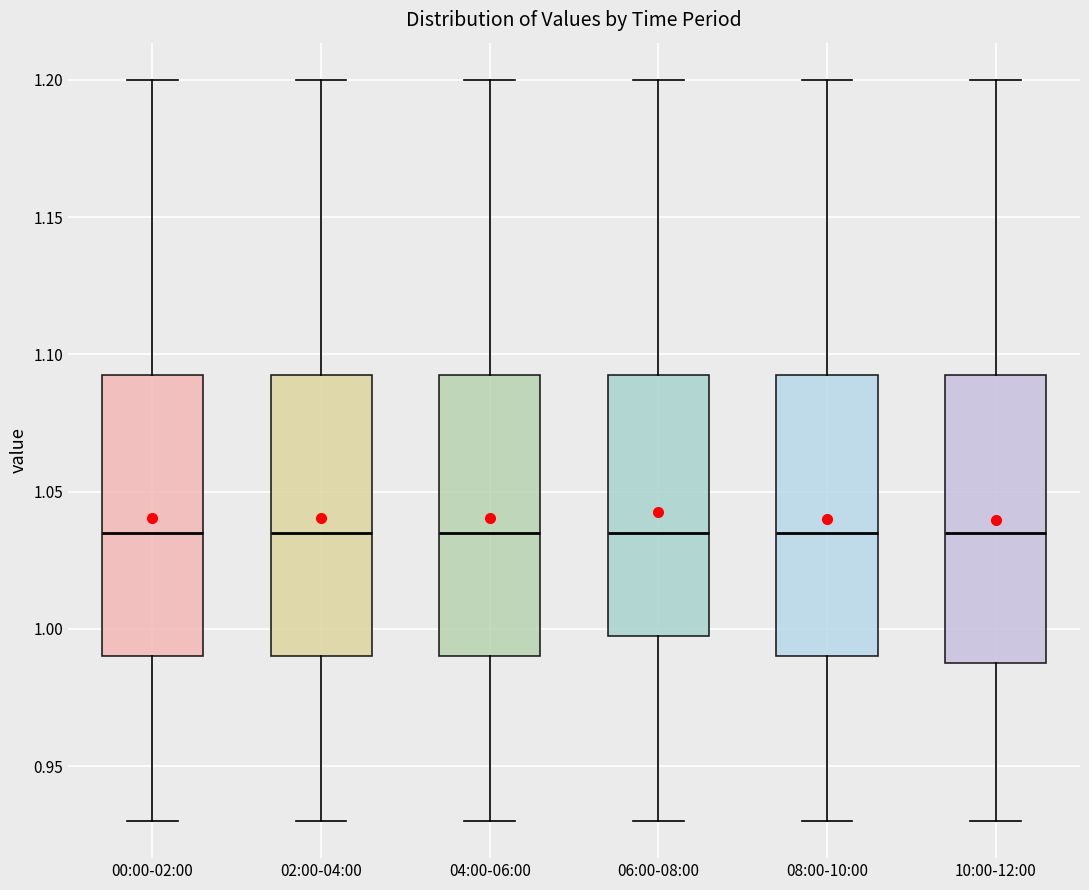

Reading left to right, transcribe this box plot: for each box, give where its median line is, the range the box spans, and where its two whiskers end, as read against the y-axis. The values are not printed on the chart, so give them approximately, as read against the axis.

00:00-02:00: median 1.035, box 0.990 to 1.095, whiskers 0.930 to 1.200
02:00-04:00: median 1.035, box 0.990 to 1.095, whiskers 0.930 to 1.200
04:00-06:00: median 1.035, box 0.990 to 1.095, whiskers 0.930 to 1.200
06:00-08:00: median 1.035, box 1.000 to 1.095, whiskers 0.930 to 1.200
08:00-10:00: median 1.035, box 0.990 to 1.095, whiskers 0.930 to 1.200
10:00-12:00: median 1.035, box 0.990 to 1.095, whiskers 0.930 to 1.200